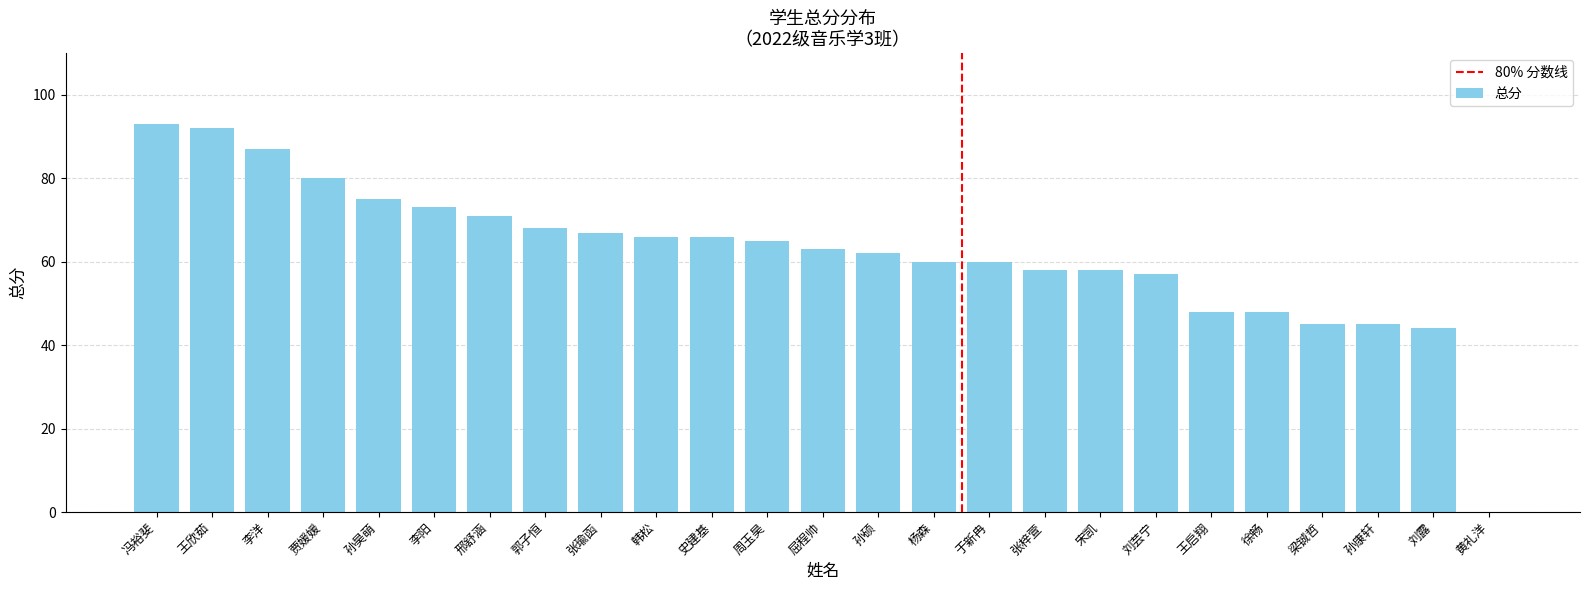

What value does the data have at 冯裕斐, to the nearest 10?

90